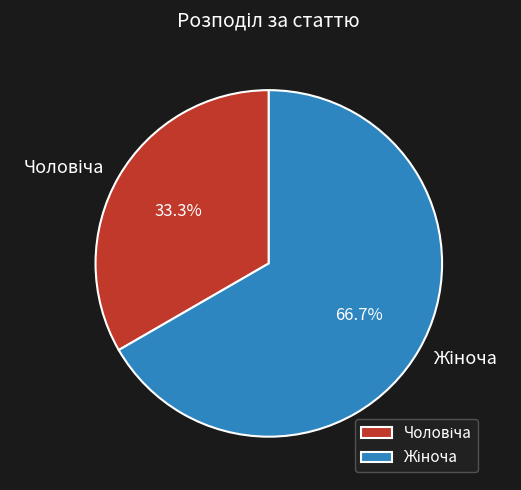

How many segments does this pie chart have?

2